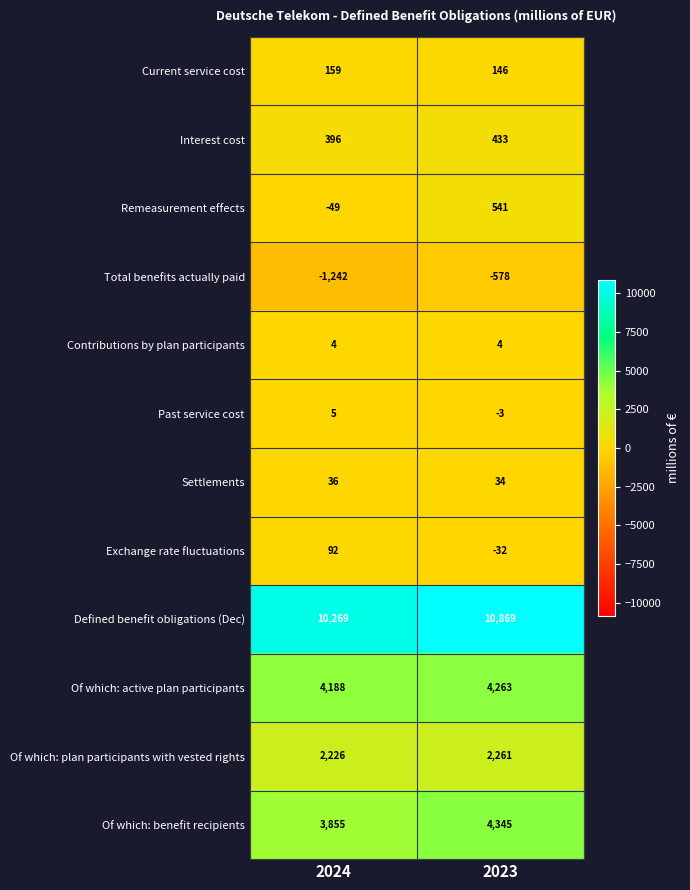

Reading right to left, transcribe all the data shown in this chart.

Current service cost: 2023=146	2024=159
Interest cost: 2023=433	2024=396
Remeasurement effects: 2023=541	2024=-49
Total benefits actually paid: 2023=-578	2024=-1242
Contributions by plan participants: 2023=4	2024=4
Past service cost: 2023=-3	2024=5
Settlements: 2023=34	2024=36
Exchange rate fluctuations: 2023=-32	2024=92
Defined benefit obligations (Dec): 2023=10869	2024=10269
Of which: active plan participants: 2023=4263	2024=4188
Of which: plan participants with vested rights: 2023=2261	2024=2226
Of which: benefit recipients: 2023=4345	2024=3855